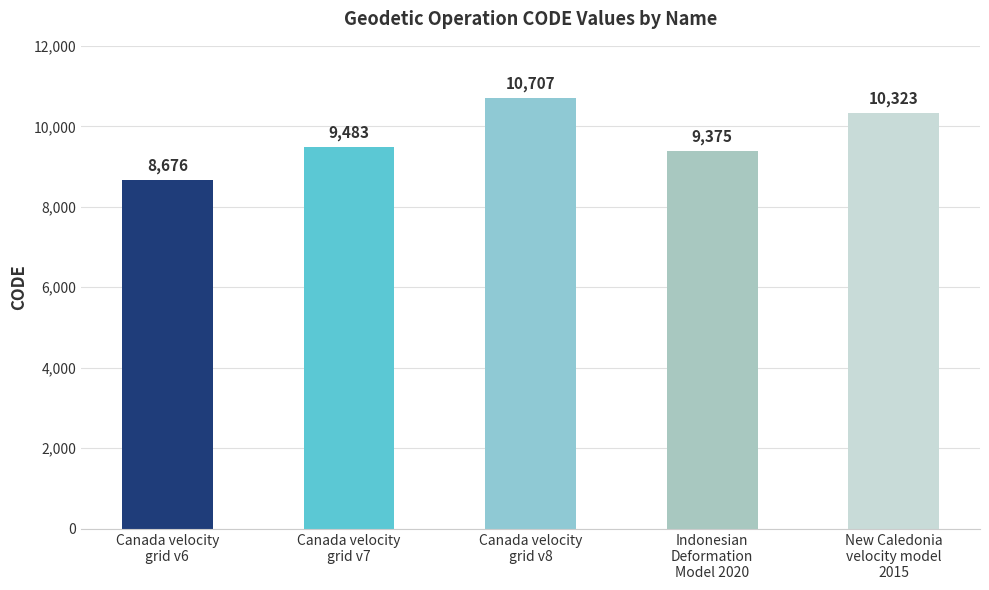

What is the difference between the second highest and second lowest values?

948